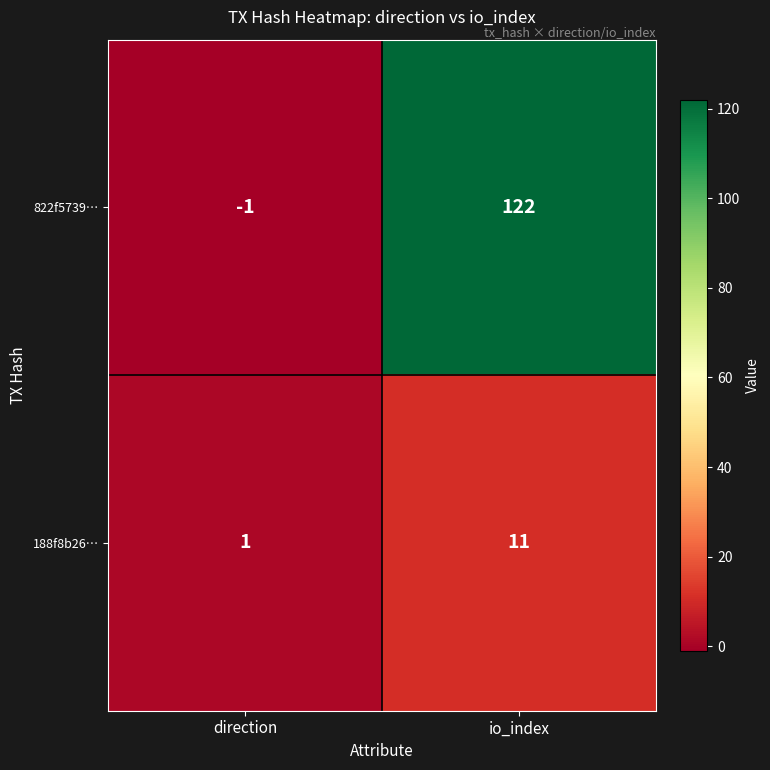

The value of 188f8b26… at direction is 0. True or false?

False